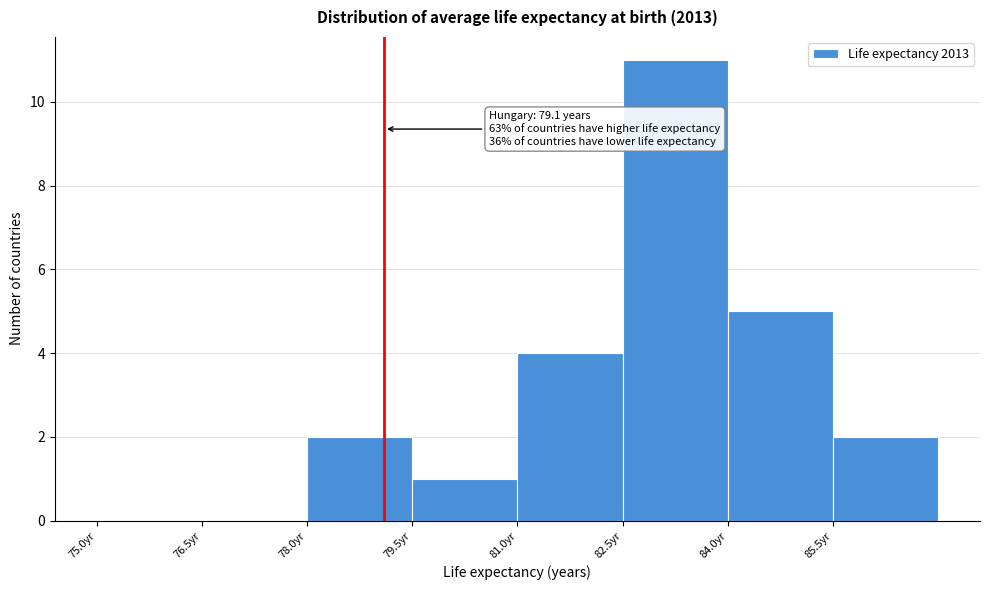

Which range on the x-axis has the tallest bar?

82.5 to 84.0